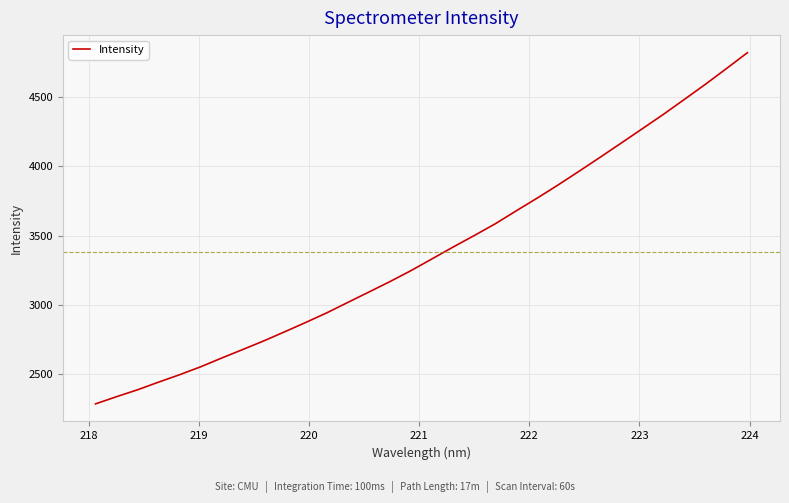

What is the minimum value shown in the chart?

2287.4